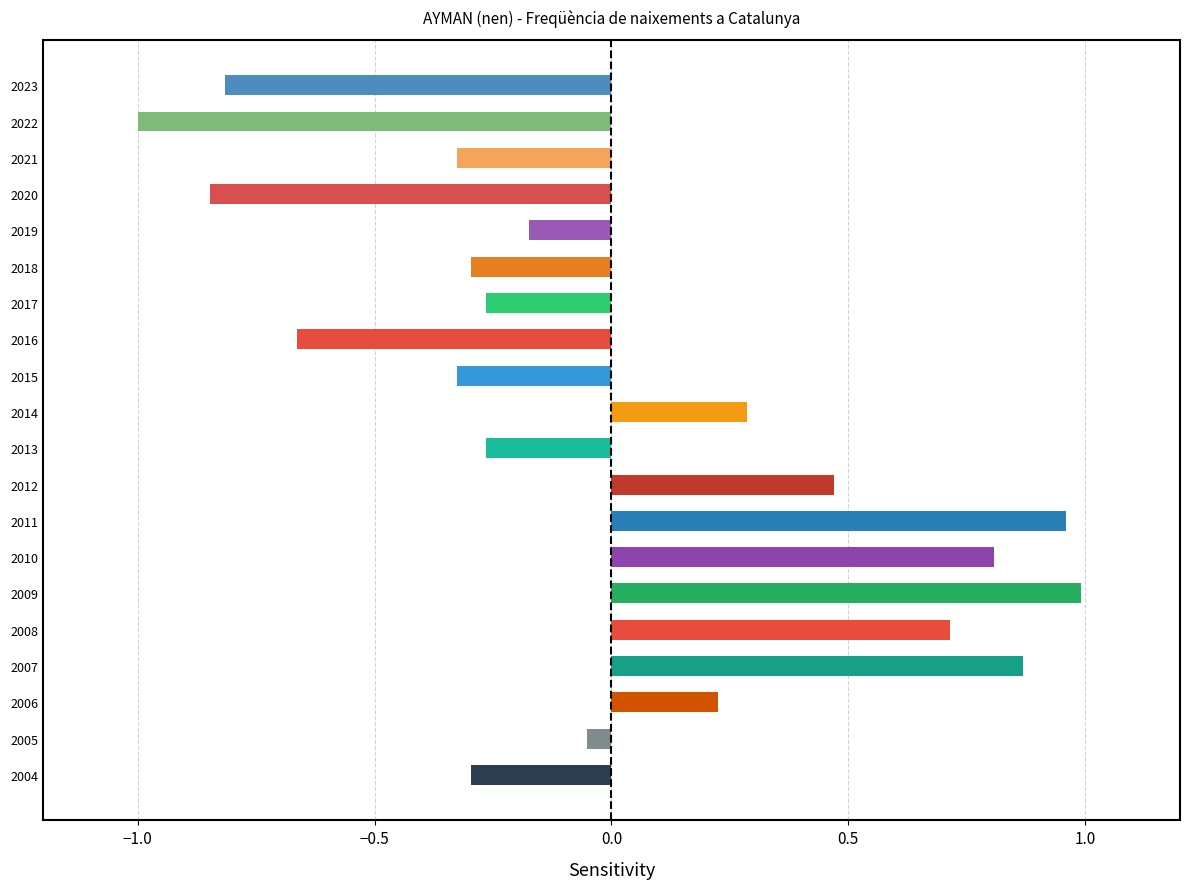

What is the difference between the second highest and minimum values?

2.0